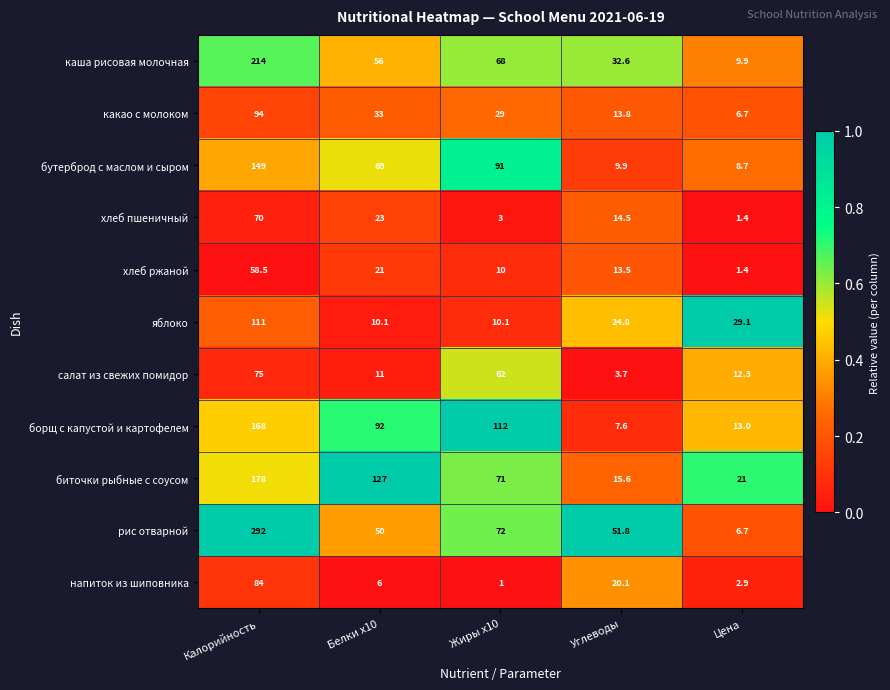

True or false: борщ с капустой и картофелем has a value of 158.4 at Жиры x10.

False